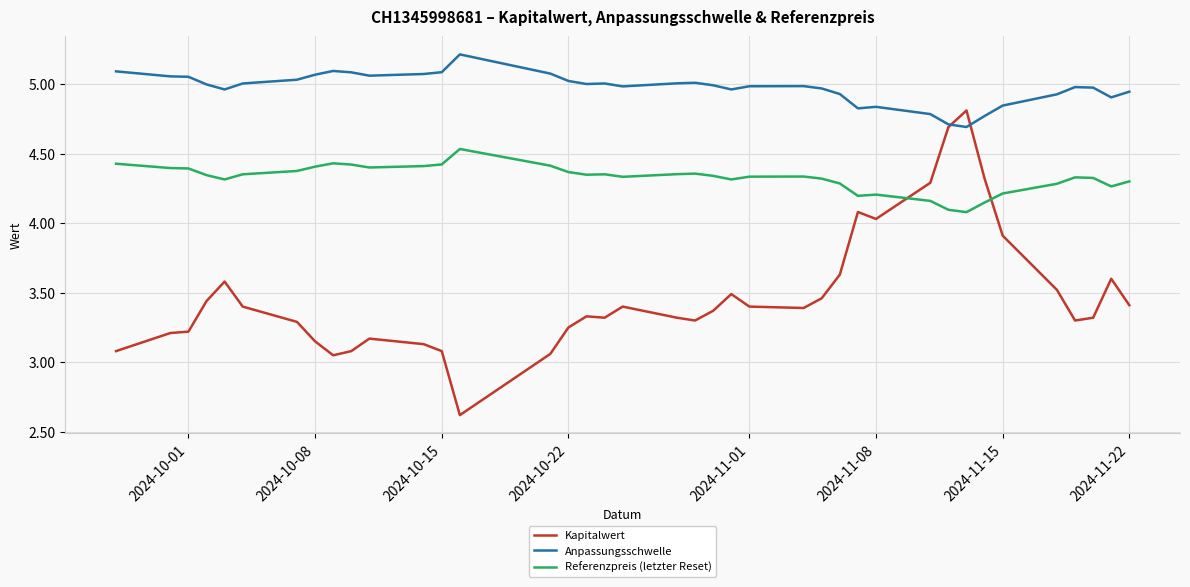

What is the minimum value shown in the chart?

2.6